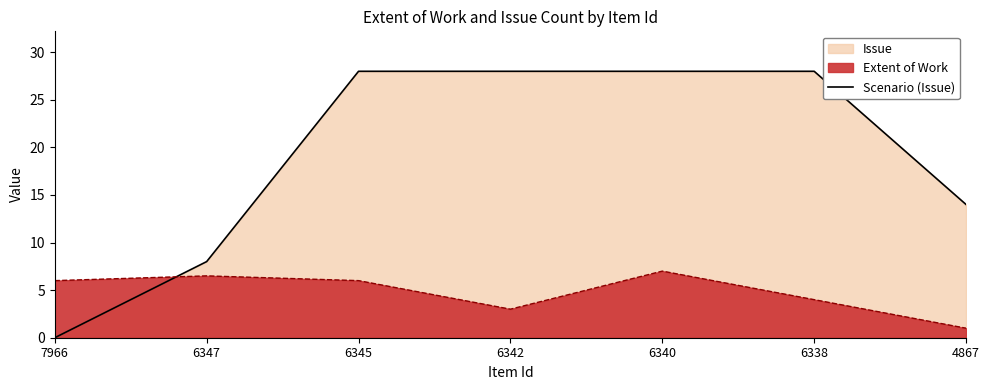

True or false: the data shows 28 at 6342.

True